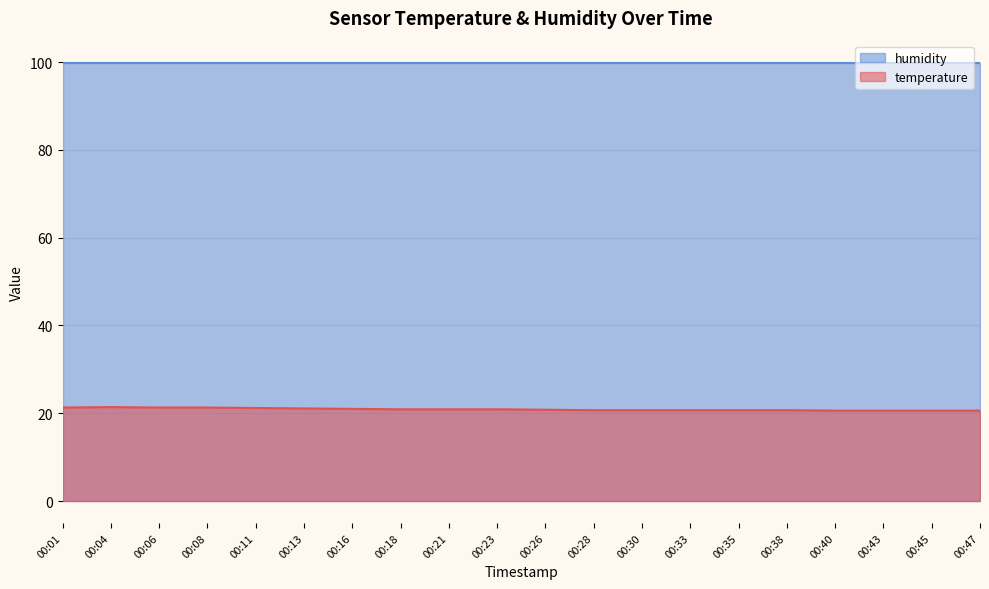

List the labels in order of value, smallest first.

00:40, 00:43, 00:45, 00:47, 00:28, 00:30, 00:33, 00:35, 00:38, 00:26, 00:18, 00:21, 00:23, 00:16, 00:13, 00:11, 00:01, 00:06, 00:08, 00:04